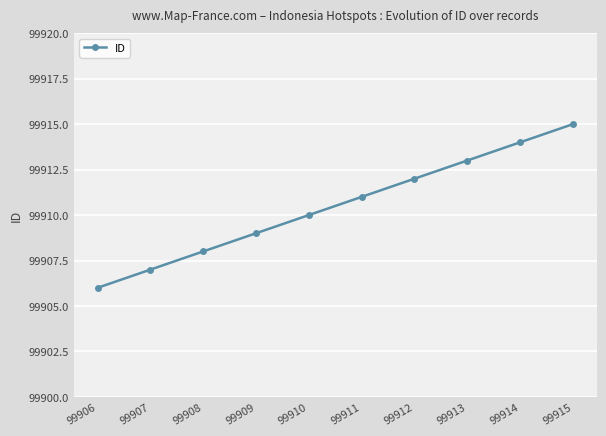

At which category does the chart reach its minimum across all series?

99906